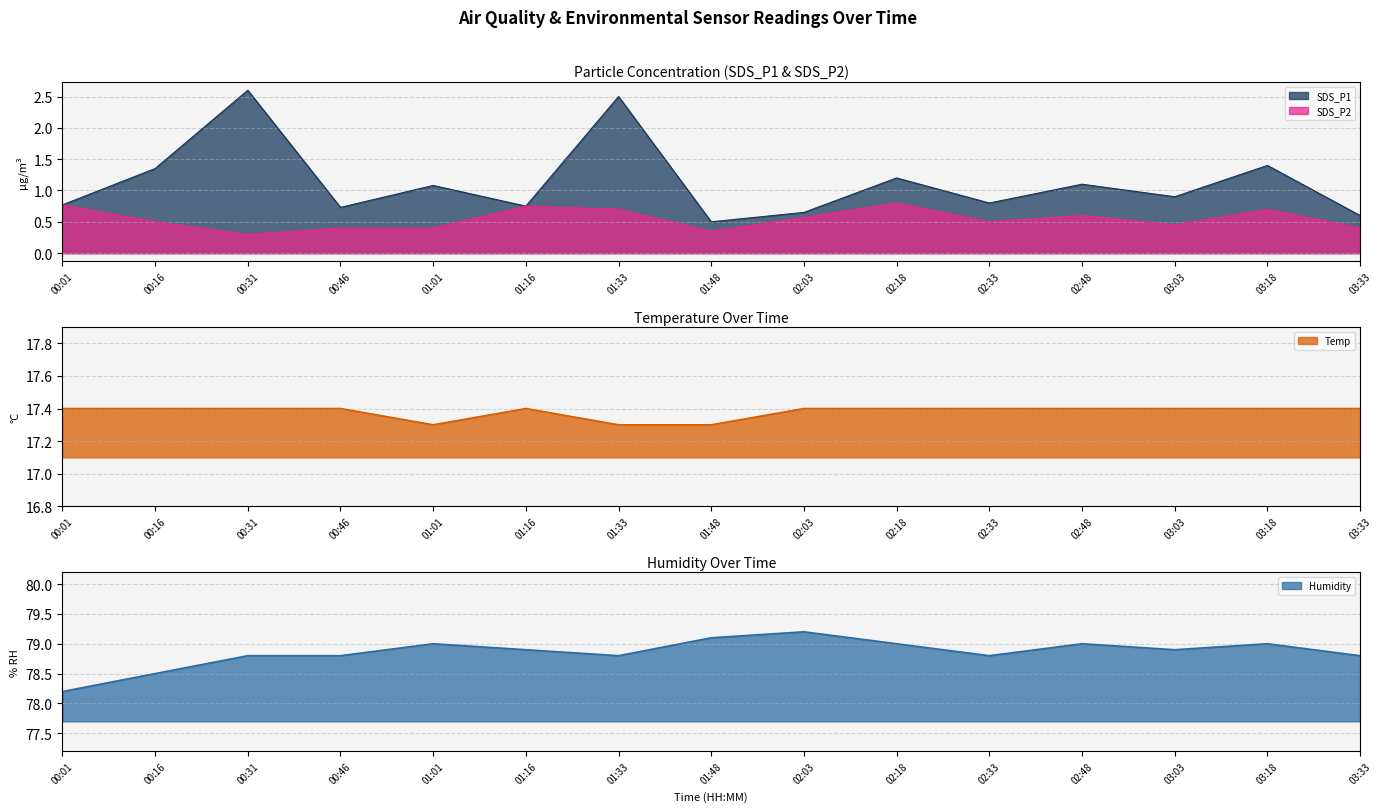

Which label corresponds to the largest value in the chart?

02:03